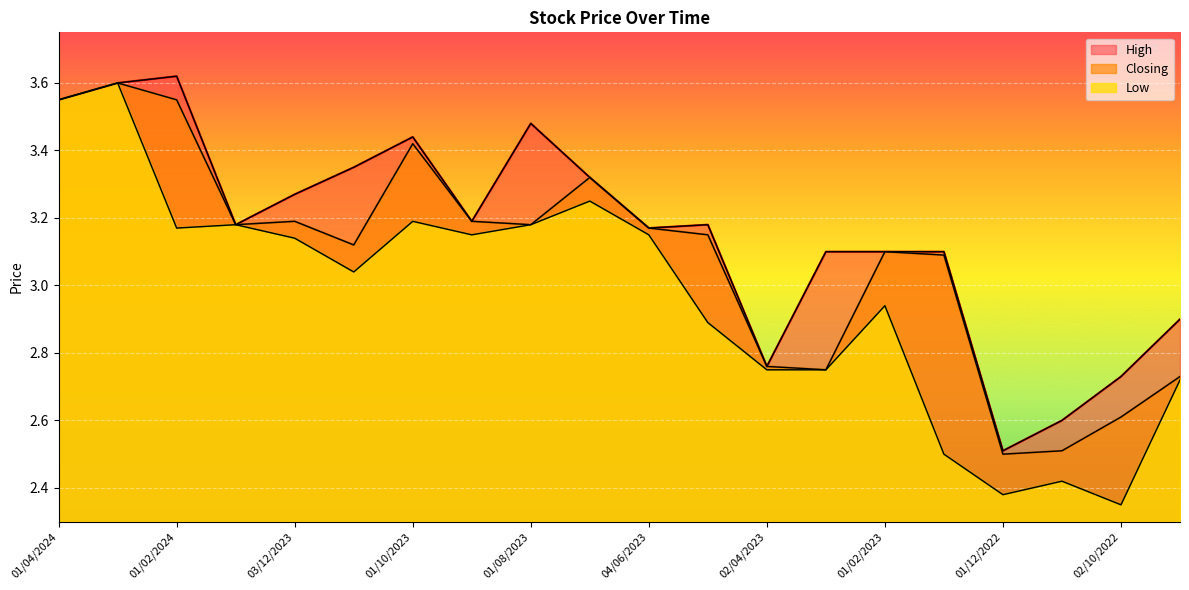

True or false: High has more than 0 points higher than both neighbors.

True